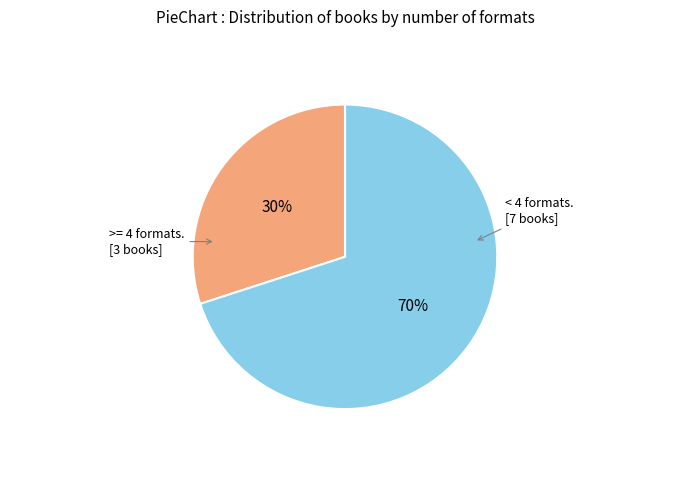

To the nearest percent, what is the difference between the largest and smallest slice percentages?

40%